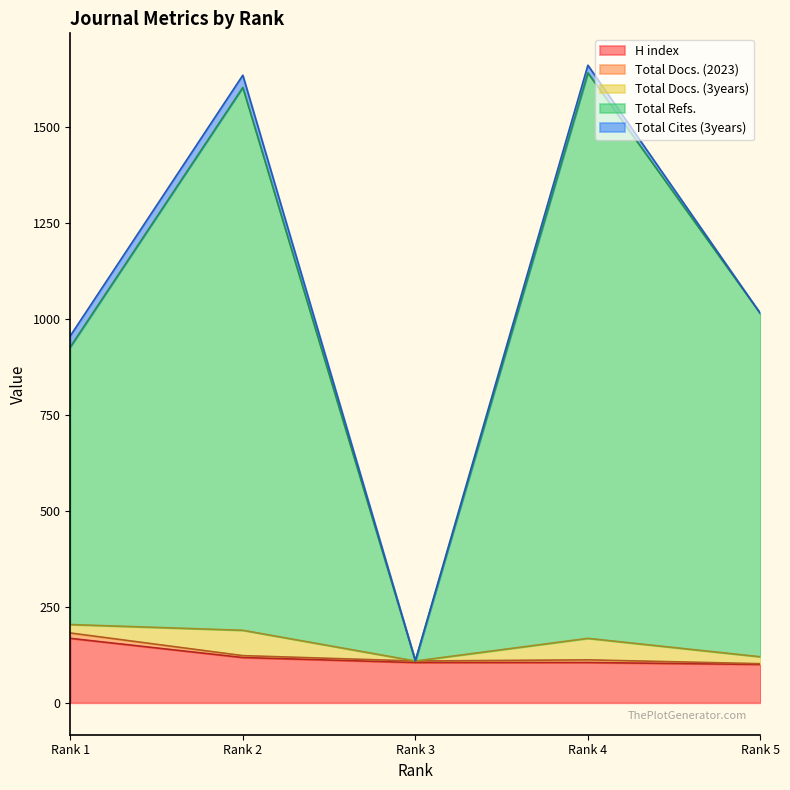

Does the chart have visible grid lines?

No